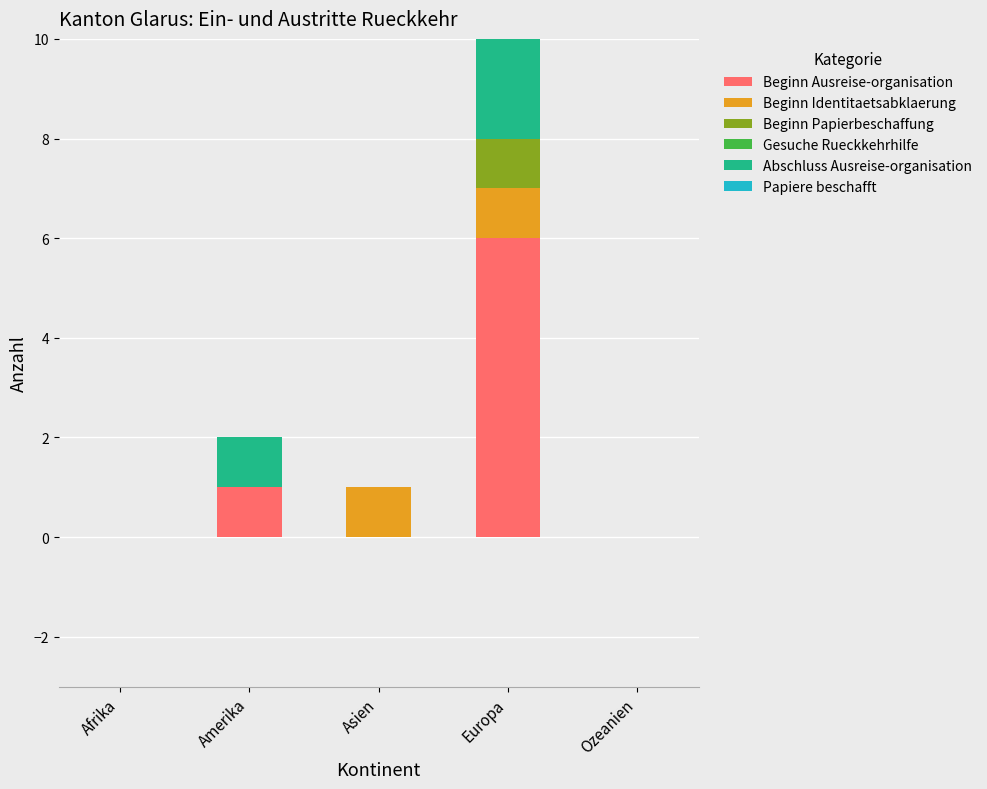

What is the spread (max minus min) of values at Europa?

6